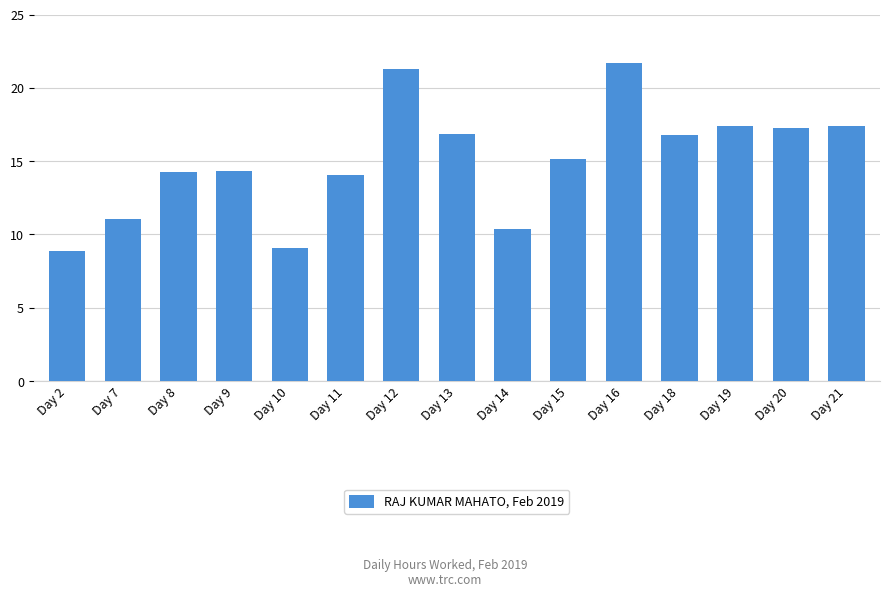

Between Day 21 and Day 10, which is larger?

Day 21